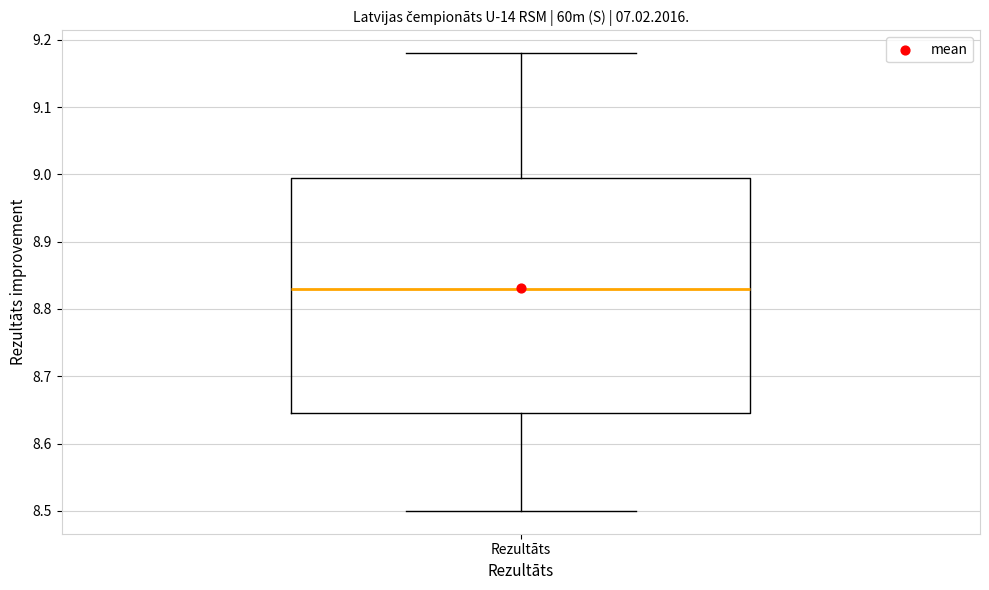

Where is the lower edge of the box for Rezultāts on the y-axis? The values are not printed on the chart, so give them approximately, as read against the axis.

8.65